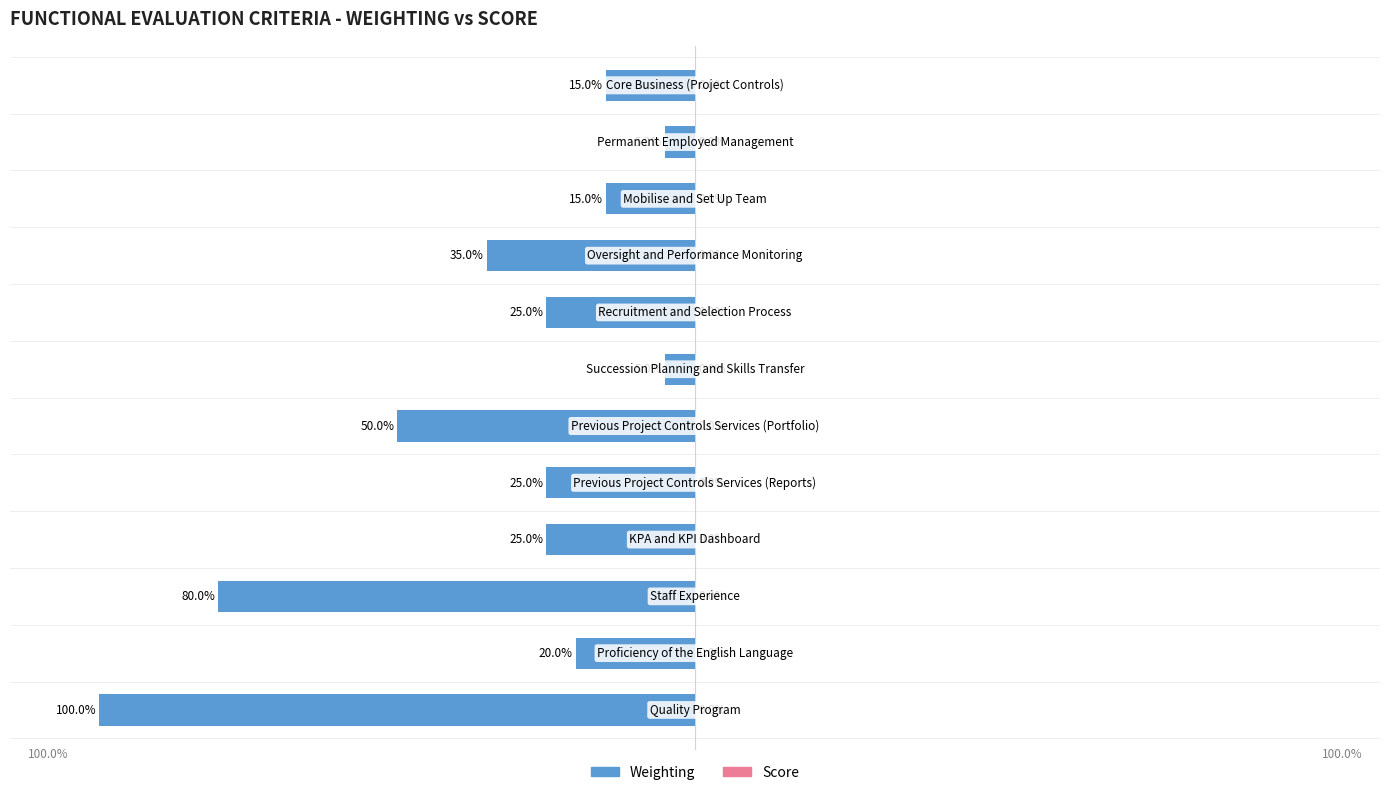

Are the bars horizontal?

Yes